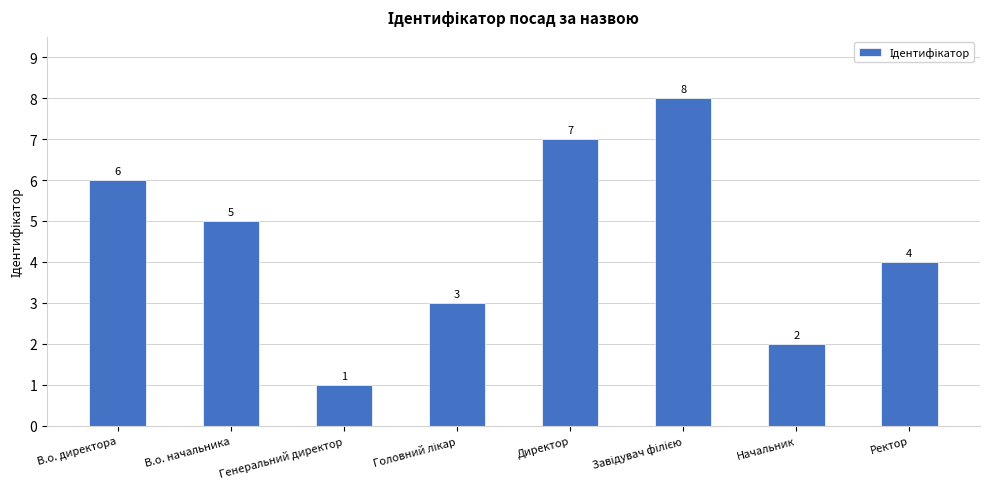

What is the change in value from Директор to Начальник?

-5